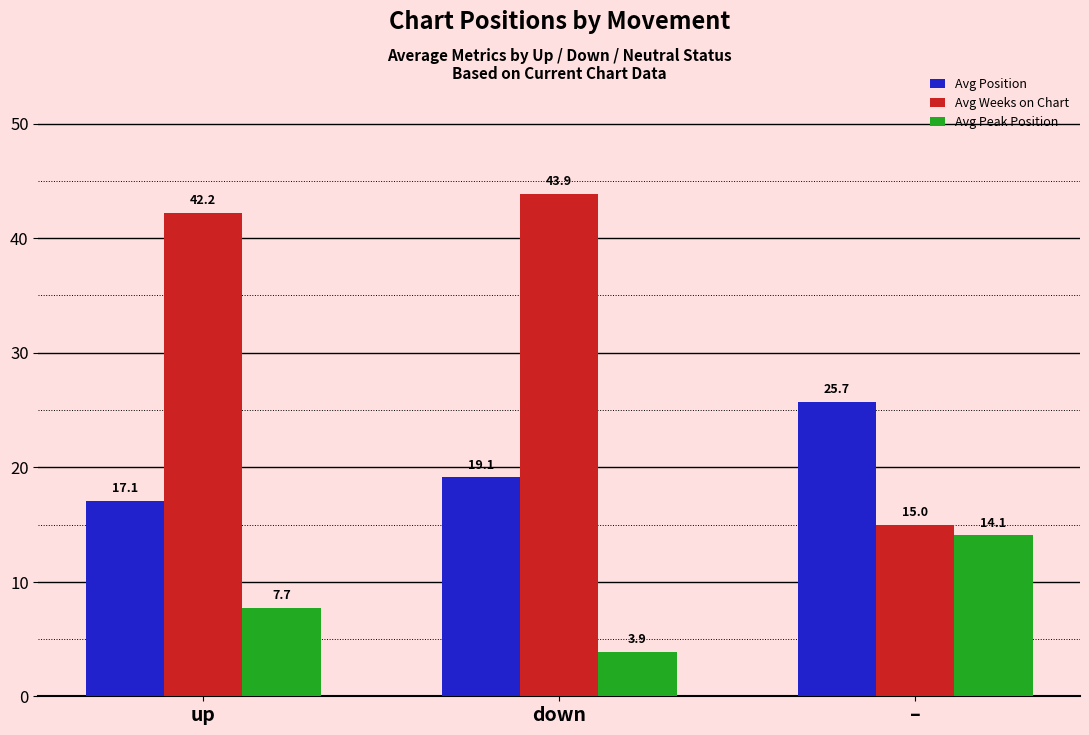

Rank the series by their average value, from highest to lowest.

Avg Weeks on Chart, Avg Position, Avg Peak Position